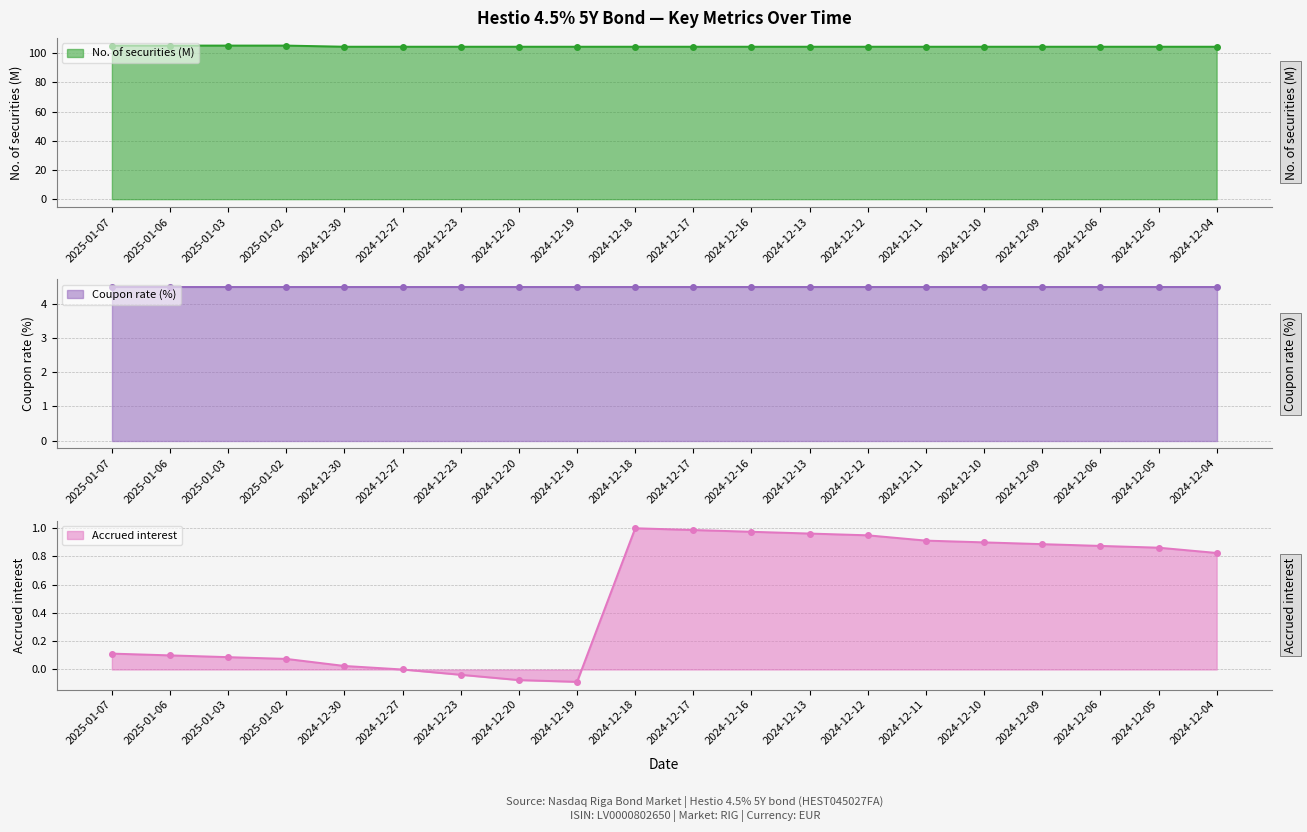

What is the label of the 4th point from the right?

2024-12-09